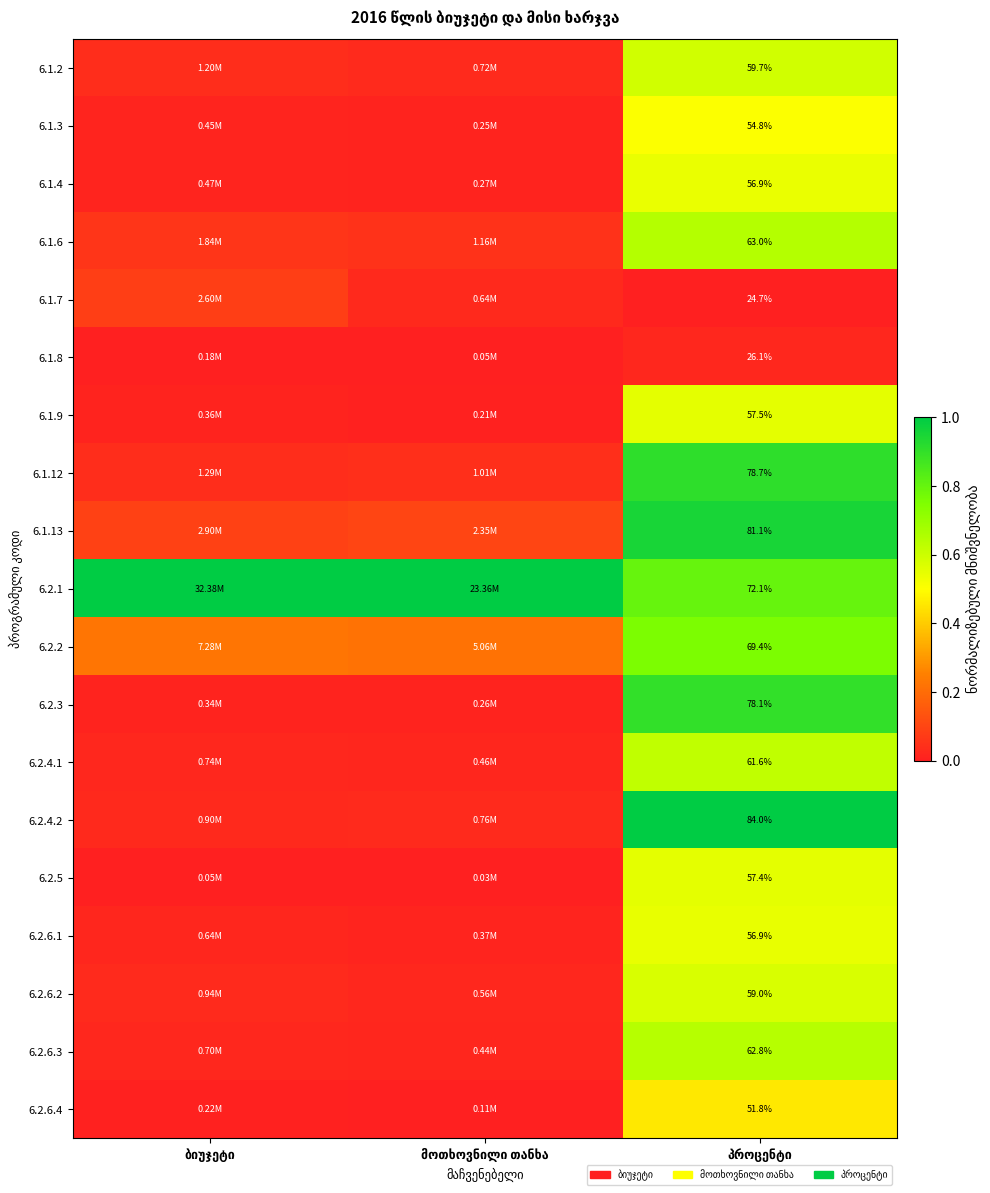

At how many categories does at least one series exceed 0?

3